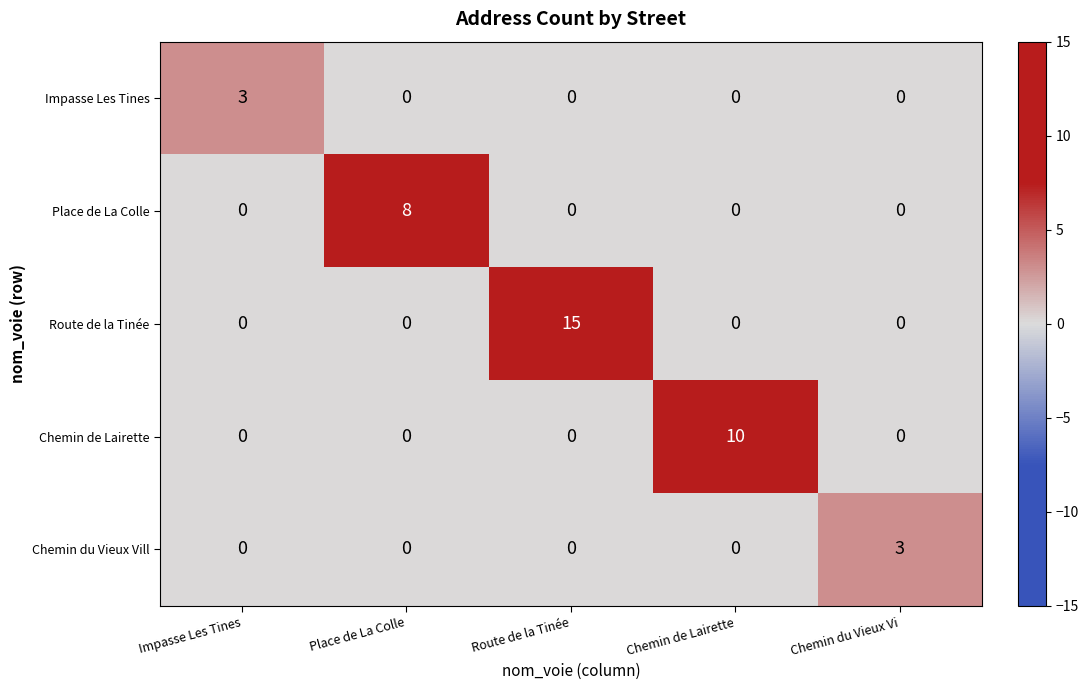

What is the highest value of the Chemin du Vieux Vill series?

3